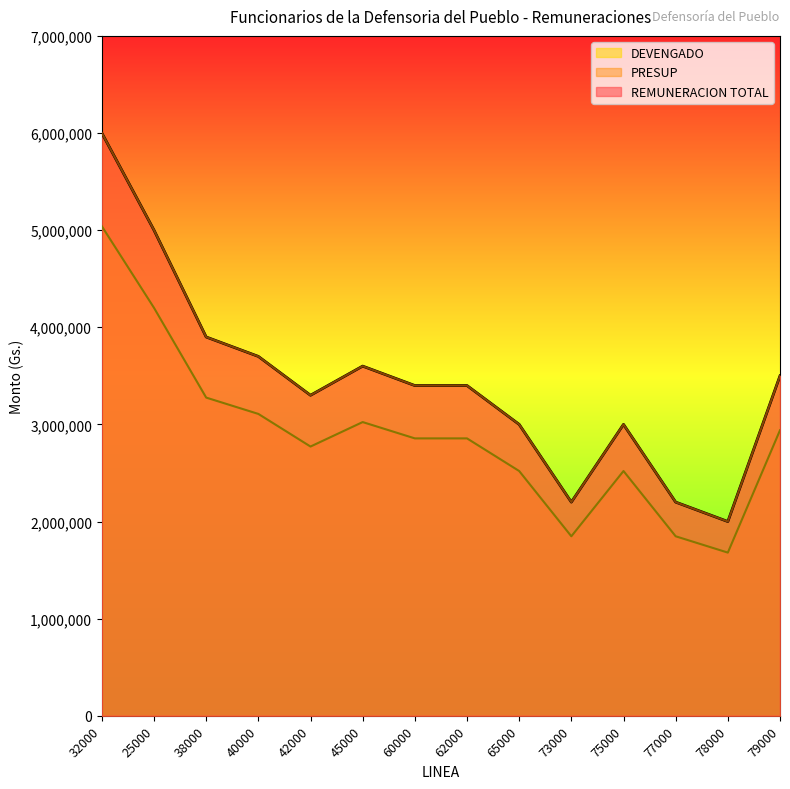

Which has a higher value, 62000 or 79000?

79000